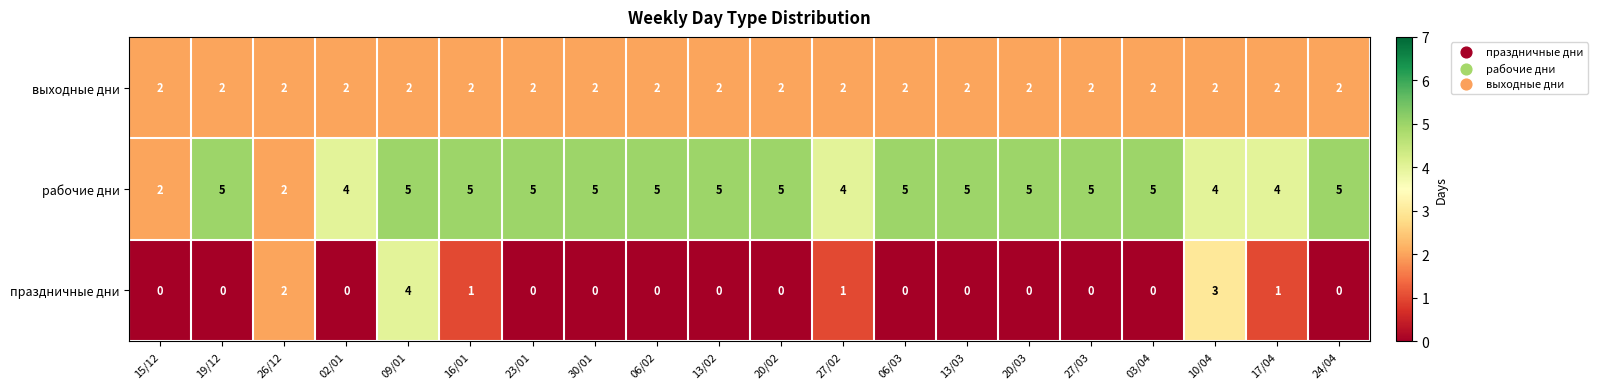

Which series has the largest range (max minus min)?

праздничные дни